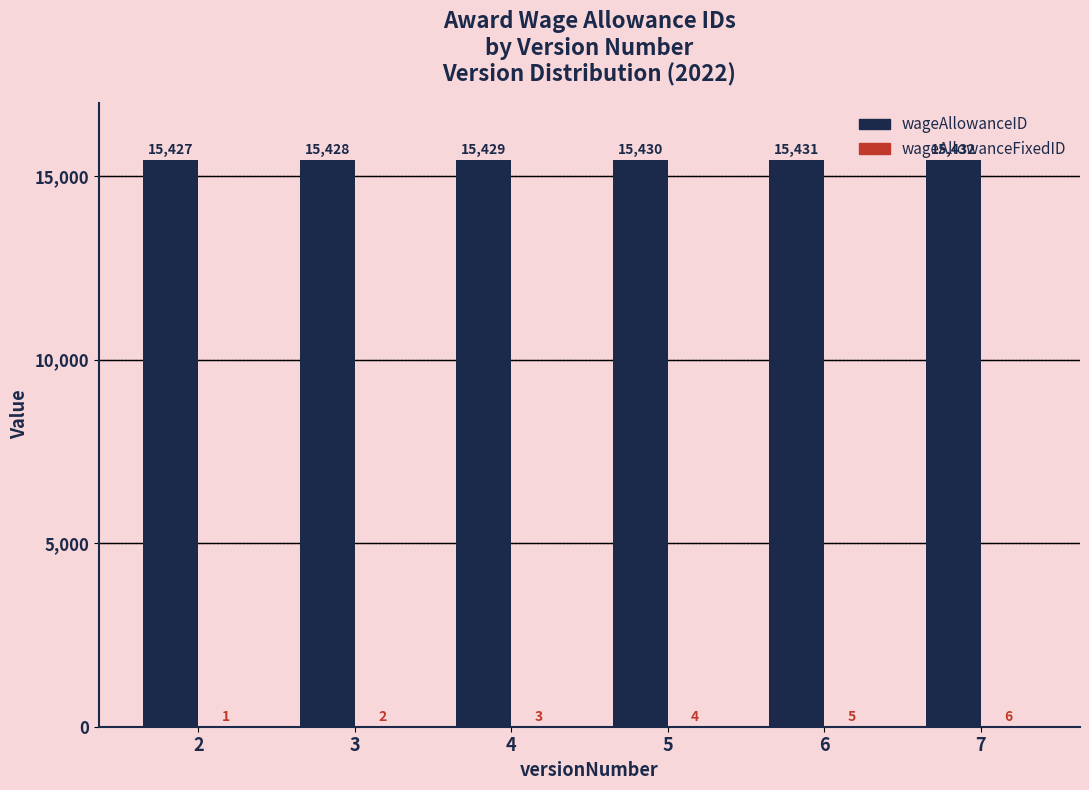

Which series has the largest total across all categories?

wageAllowanceID